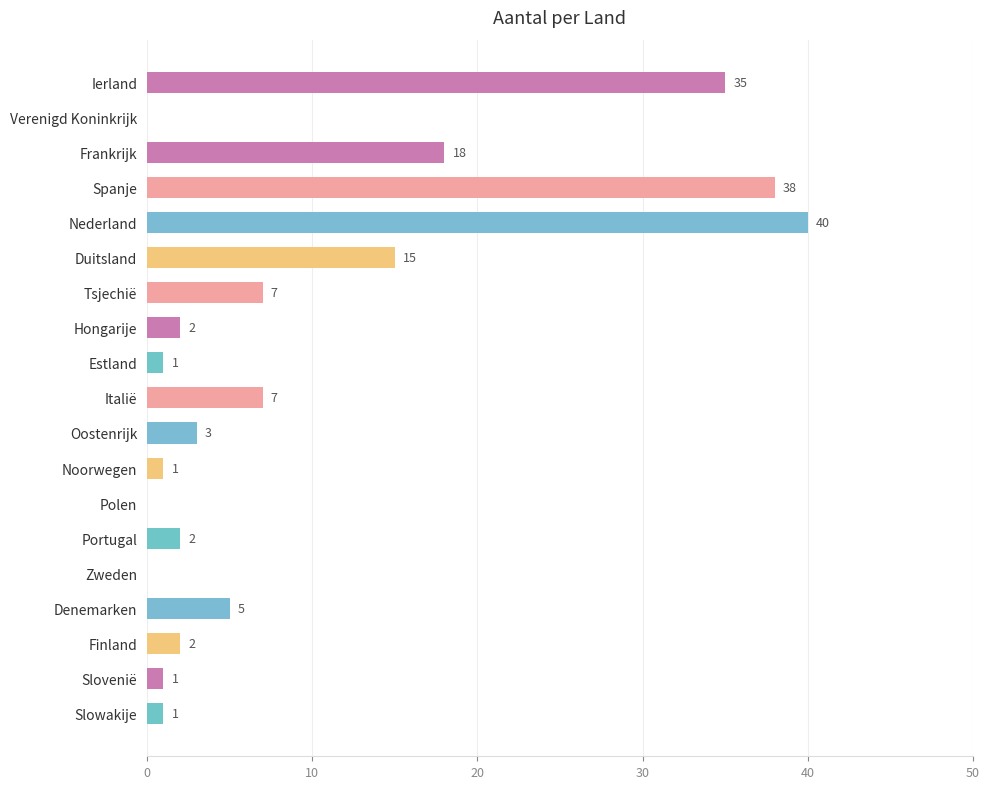

Read the value at Ierland, to the nearest 5.

35